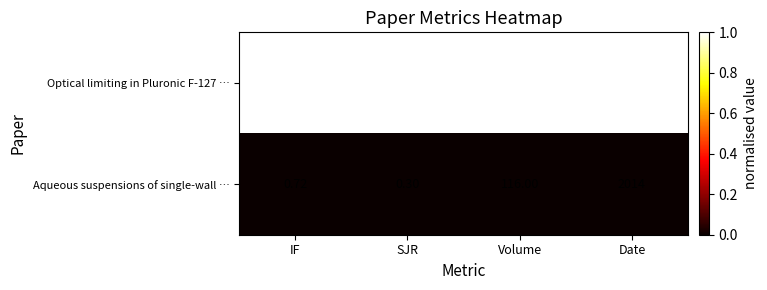

Which series changed the most between Volume and Date?

Aqueous suspensions of single-wall …